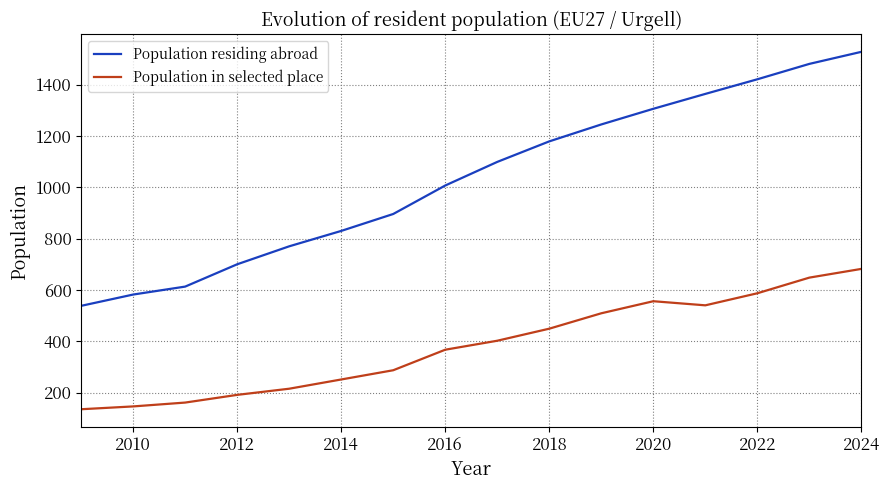

What is the minimum value for Population residing abroad?

538